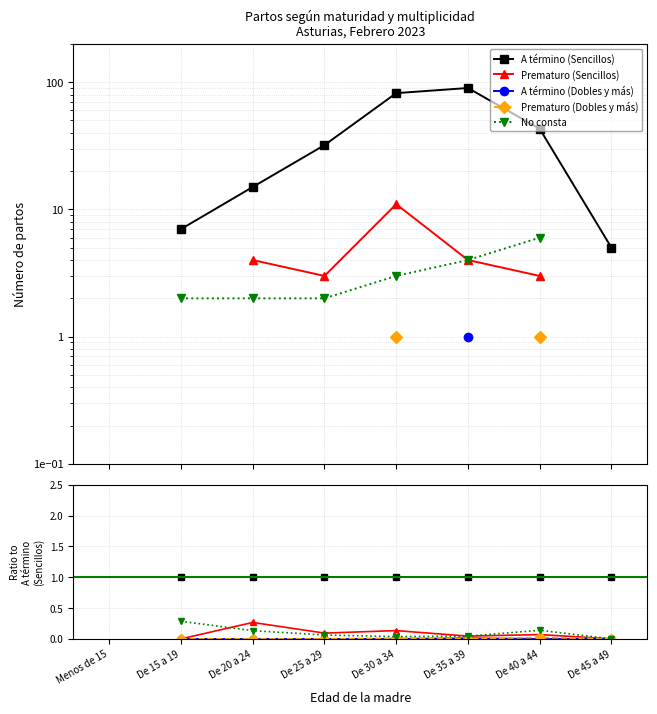

True or false: A término (Sencillos) and Prematuro (Sencillos) cross at least once.

False